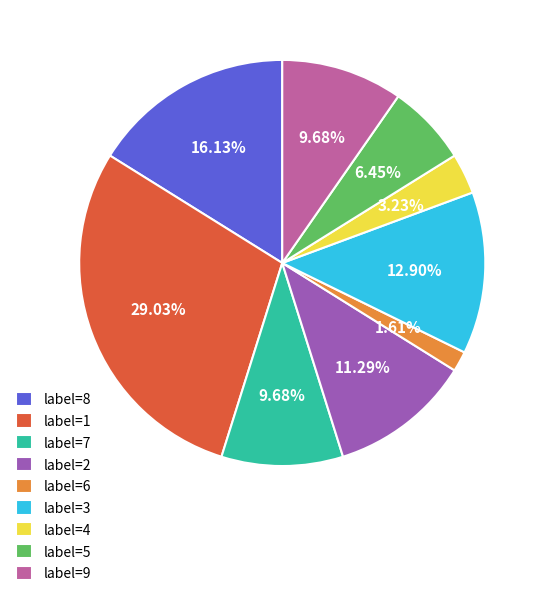

Does any single category account for the majority?

No